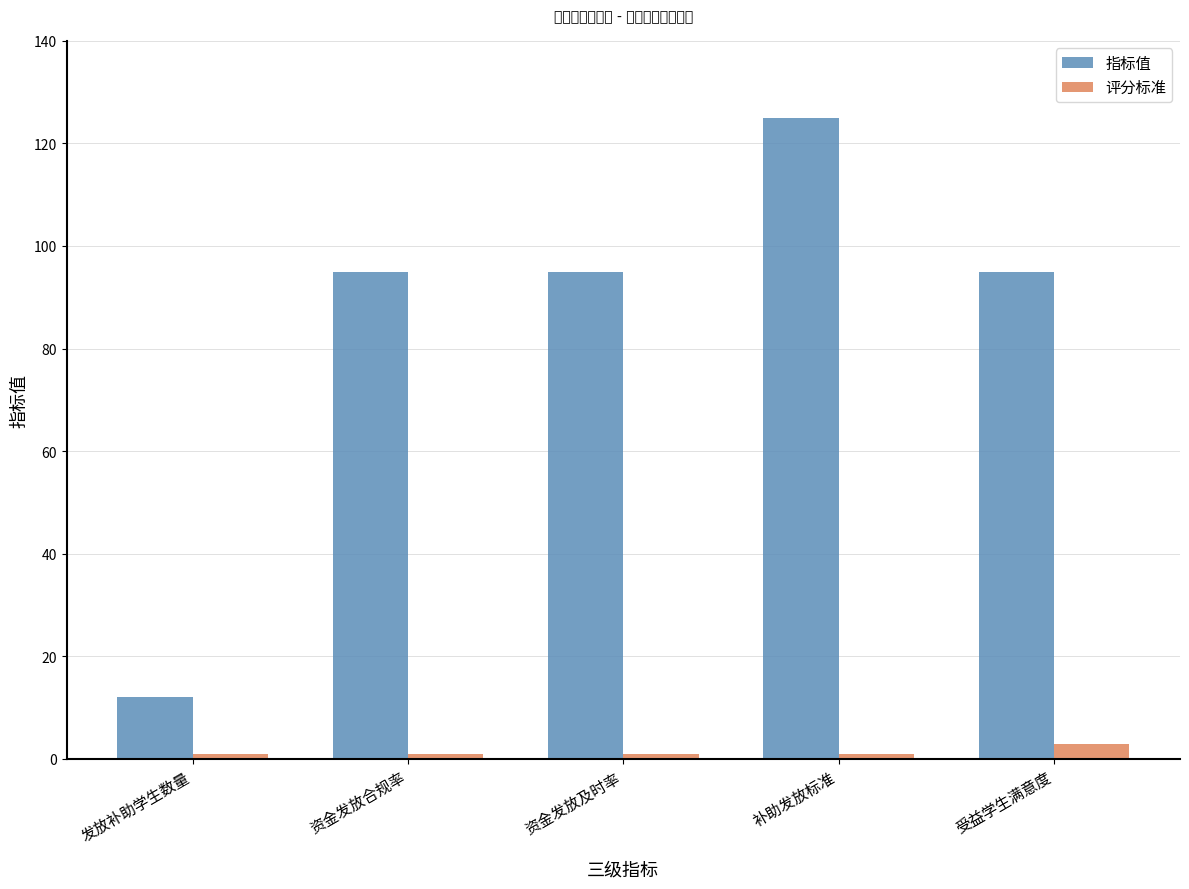

What is the difference between the maximum and minimum values in the 指标值 series?

113